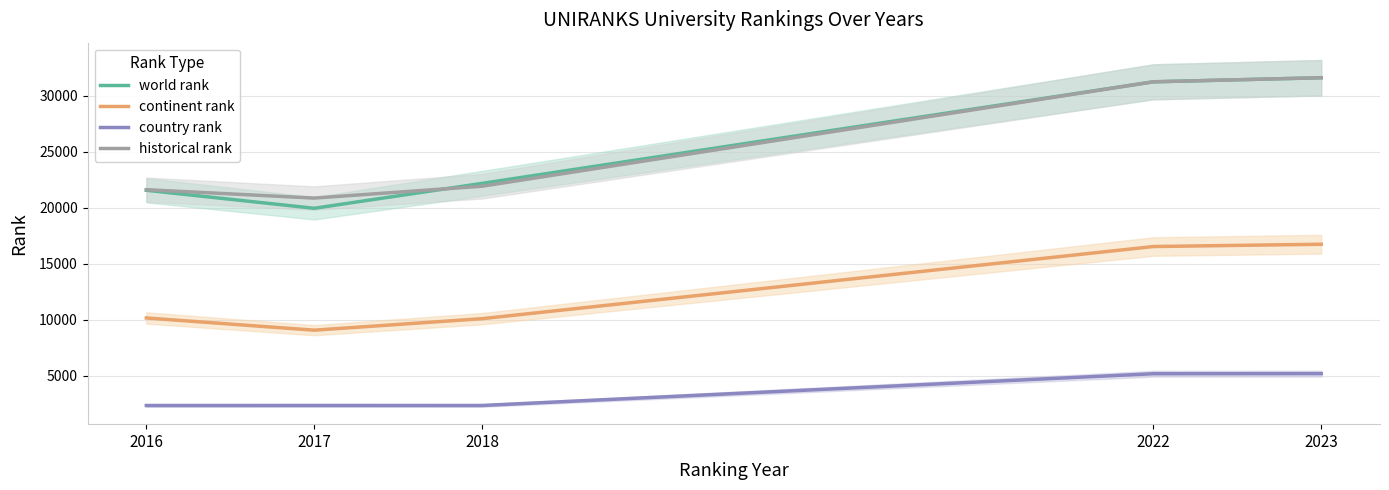

Which has a higher value, 2016 or 2022?

2022